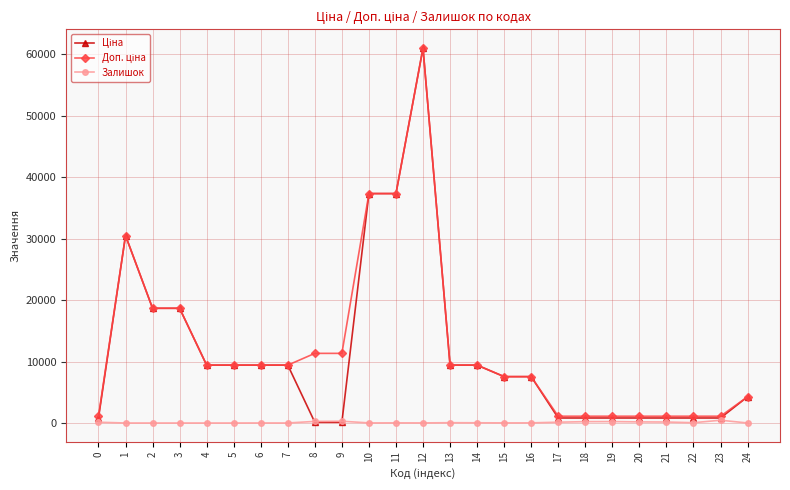

What is the greatest value displayed?

61024.7